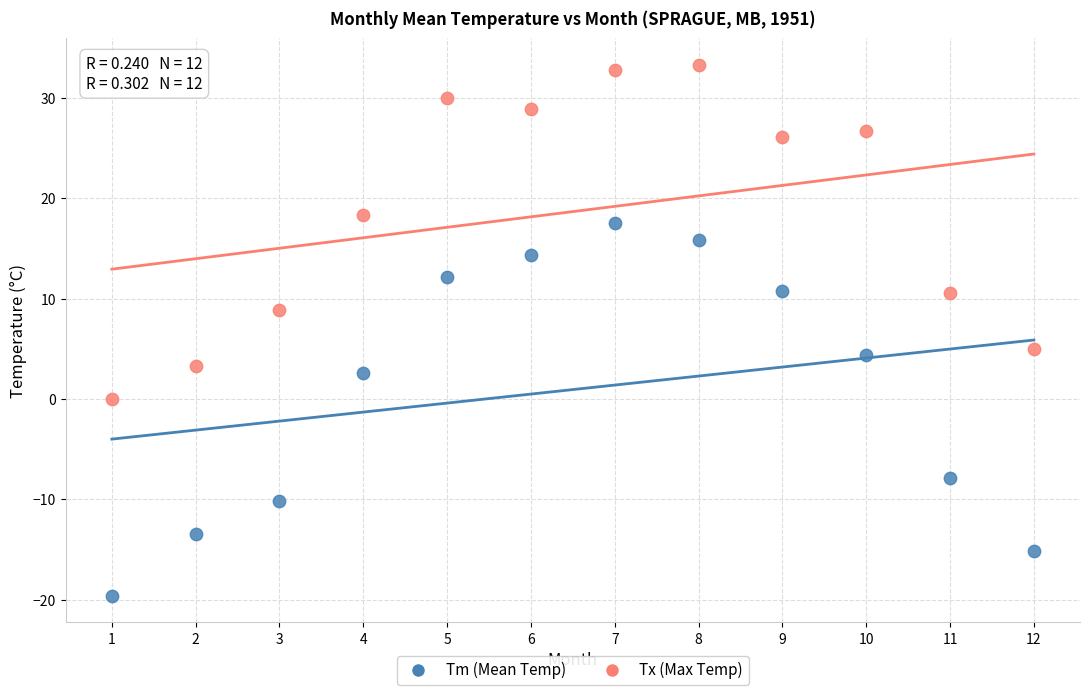

Across all series, what Y value is closest to 6?

5.0